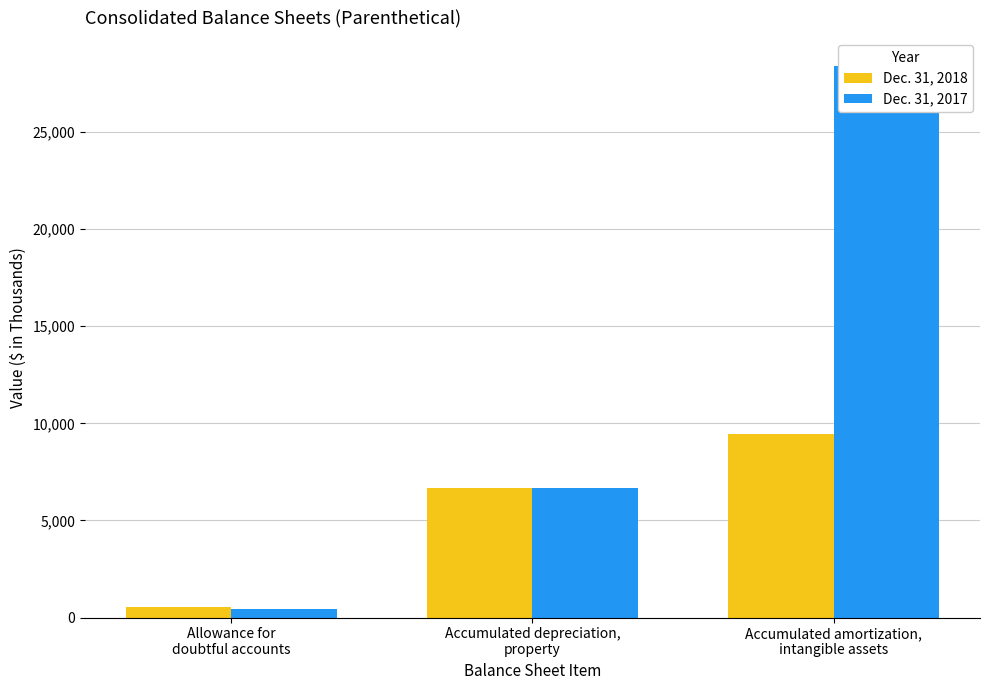

The Dec. 31, 2018 series shows 178 at Allowance for
doubtful accounts. True or false?

False